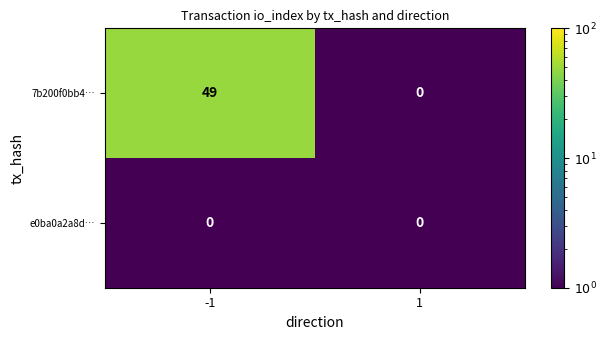

What is the difference between the 7b200f0bb4… values at -1 and 1?

49